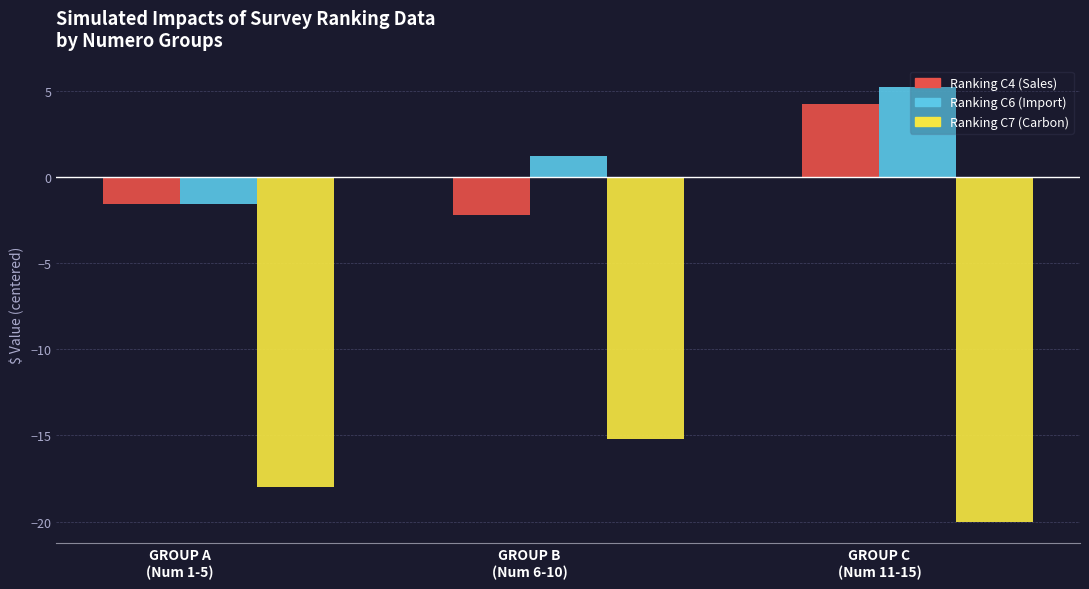

What is the lowest value of the Ranking C4 (Sales) series?

-2.2